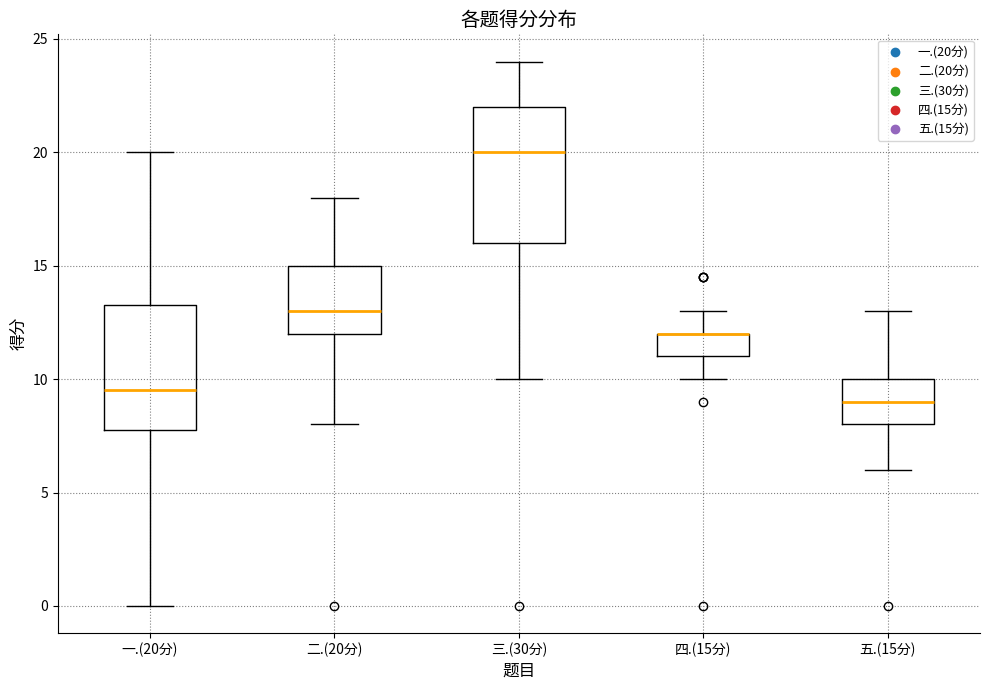

Which box is the tallest, from its lower edge to its upper edge?

三.(30分)